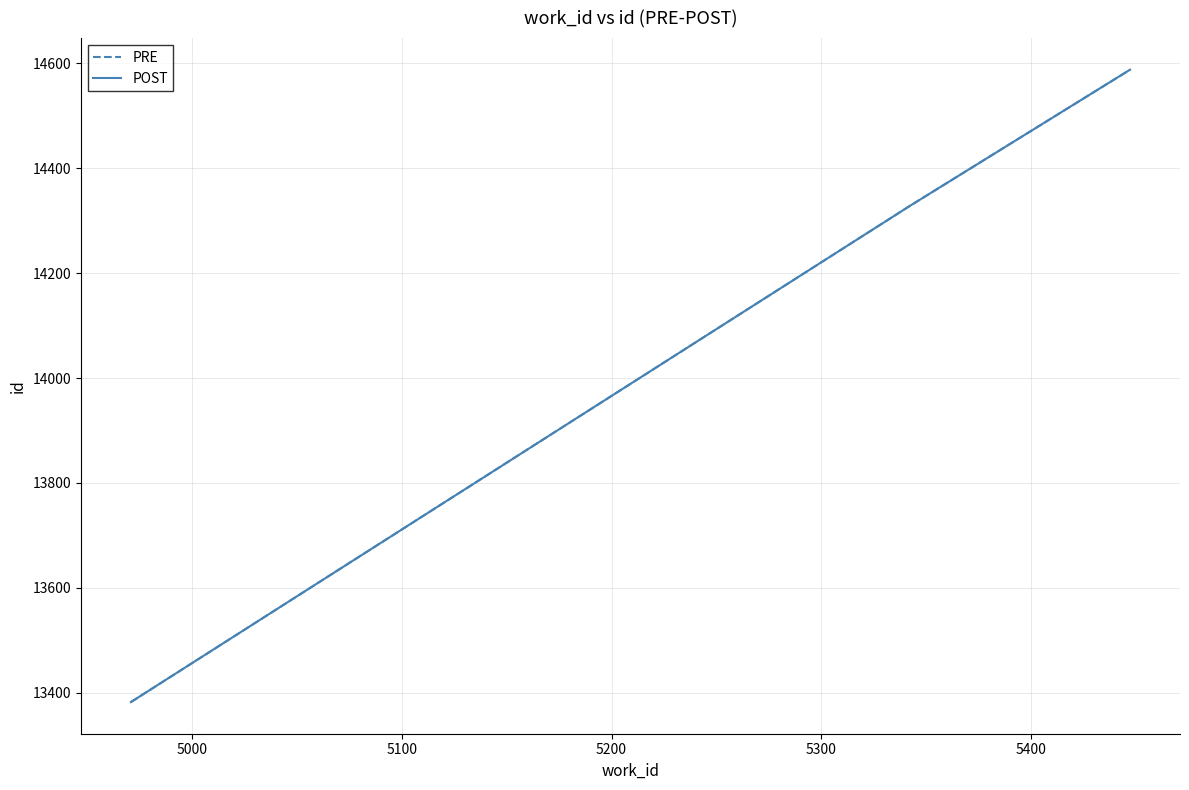

Does the chart display data point markers on the line(s)?

No